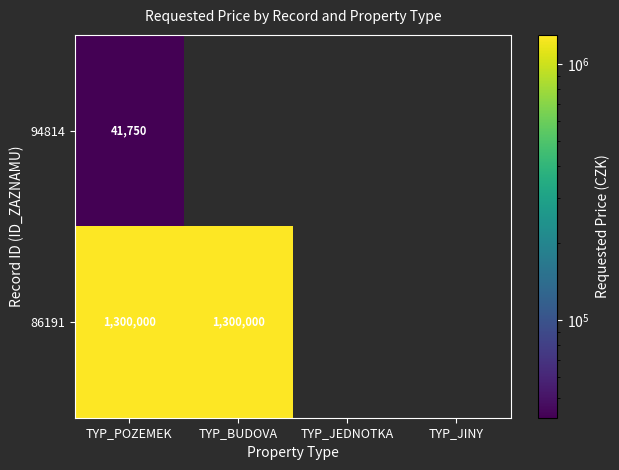

At TYP_POZEMEK, list the series in order from largest to smallest.

86191, 94814